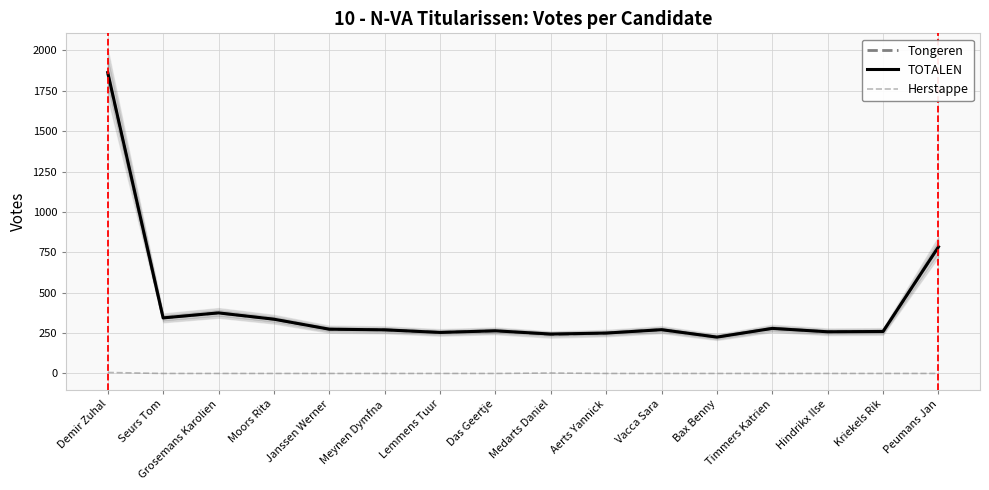

How many lines are shown in the chart?

3